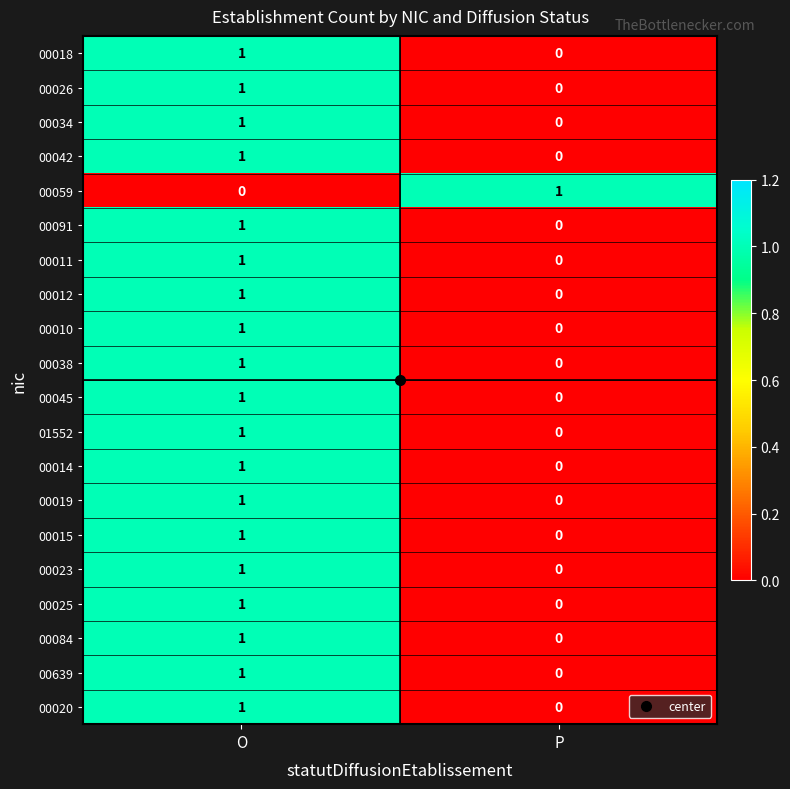

Rank the categories by 00639 value from lowest to highest.

P, O